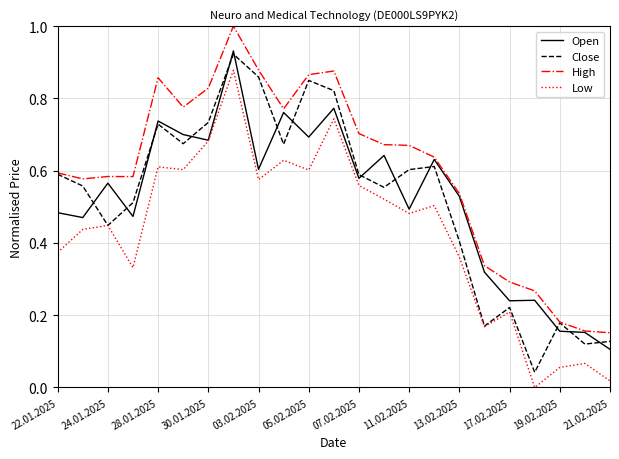

Which series has the largest total across all categories?

High